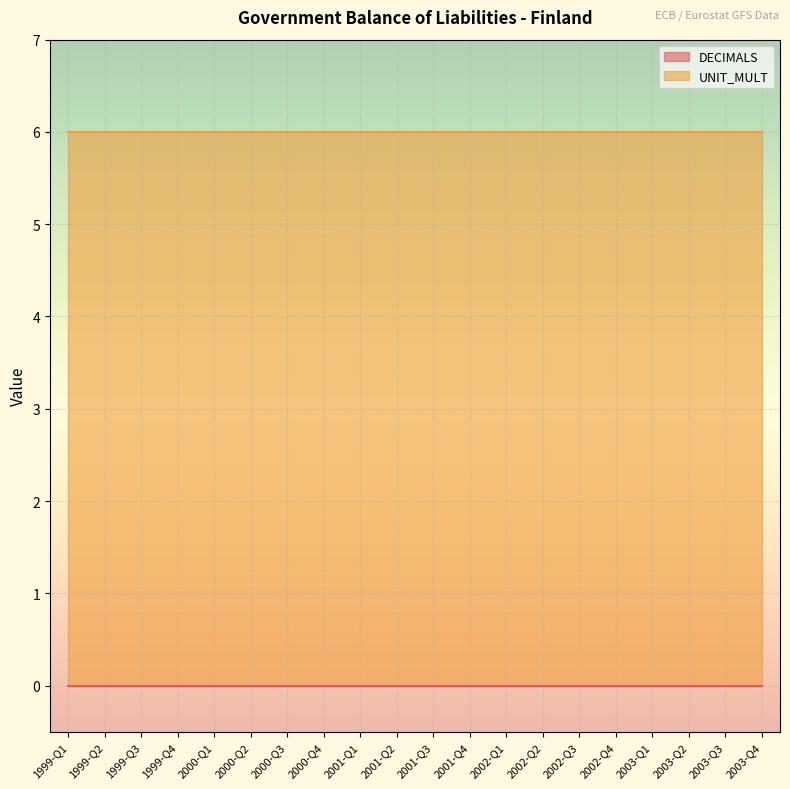

True or false: DECIMALS has more than 0 interior local peaks.

False